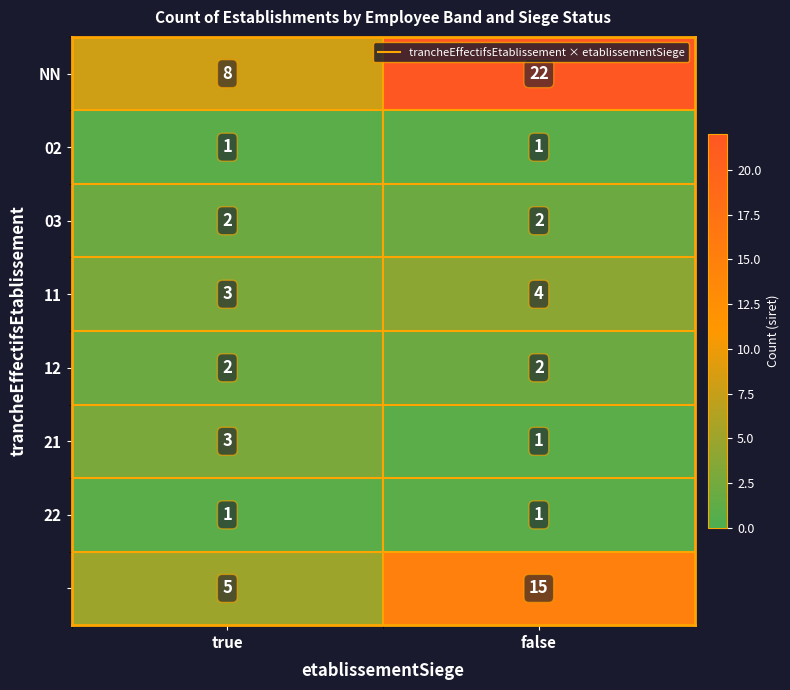

What is the spread (max minus min) of values at true?

7